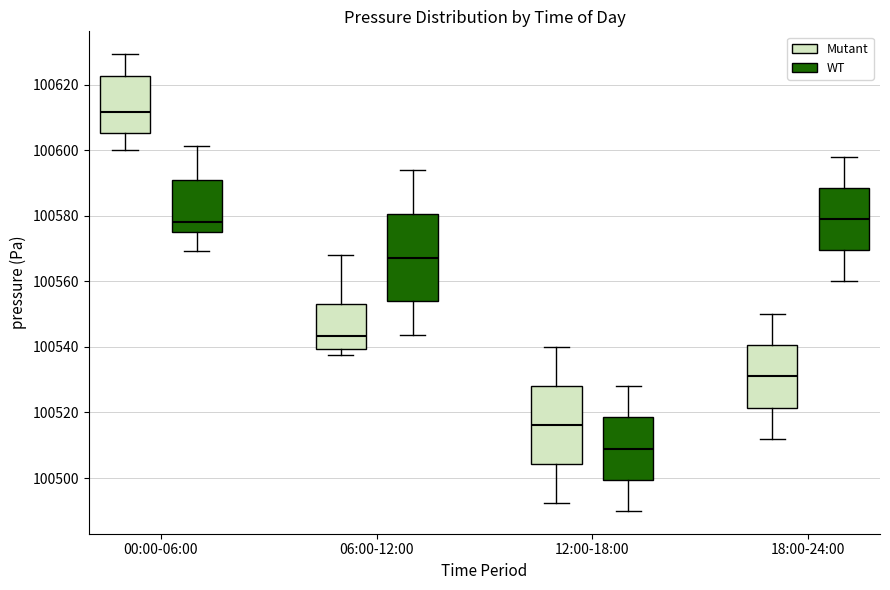

Reading left to right, read every box against the y-axis: the position of its median line, the range the box covers, and the ends of its whiskers. The values are not printed on the chart, so give them approximately, as read against the axis.

00:00-06:00 (Mutant): median 100612, box 100606 to 100622, whiskers 100600 to 100630
00:00-06:00 (WT): median 100578, box 100576 to 100592, whiskers 100570 to 100602
06:00-12:00 (Mutant): median 100544, box 100540 to 100554, whiskers 100538 to 100568
06:00-12:00 (WT): median 100568, box 100554 to 100580, whiskers 100544 to 100594
12:00-18:00 (Mutant): median 100516, box 100504 to 100528, whiskers 100492 to 100540
12:00-18:00 (WT): median 100510, box 100500 to 100518, whiskers 100490 to 100528
18:00-24:00 (Mutant): median 100532, box 100522 to 100540, whiskers 100512 to 100550
18:00-24:00 (WT): median 100580, box 100570 to 100588, whiskers 100560 to 100598